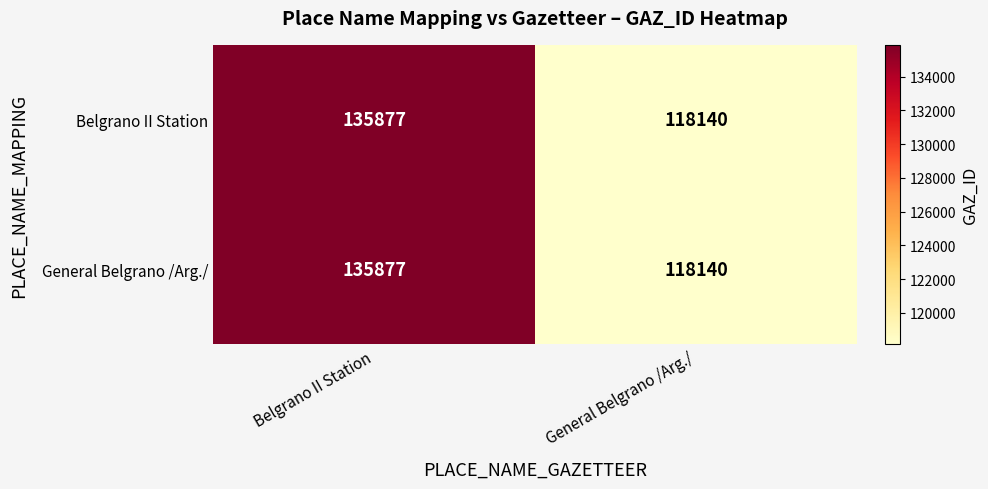

The General Belgrano /Arg./ series shows 135877 at Belgrano II Station. True or false?

True